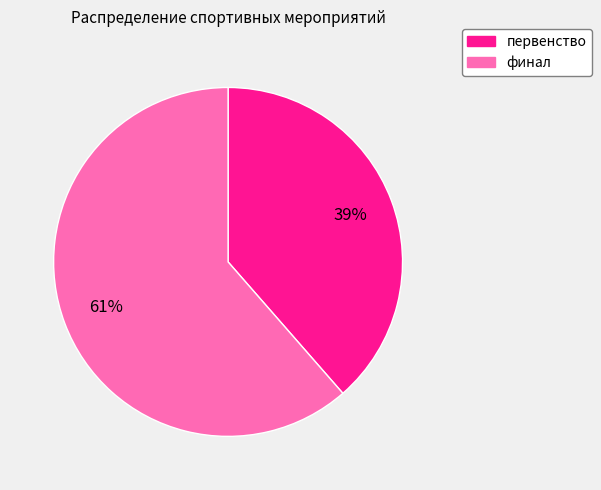

Does any single category account for the majority?

Yes